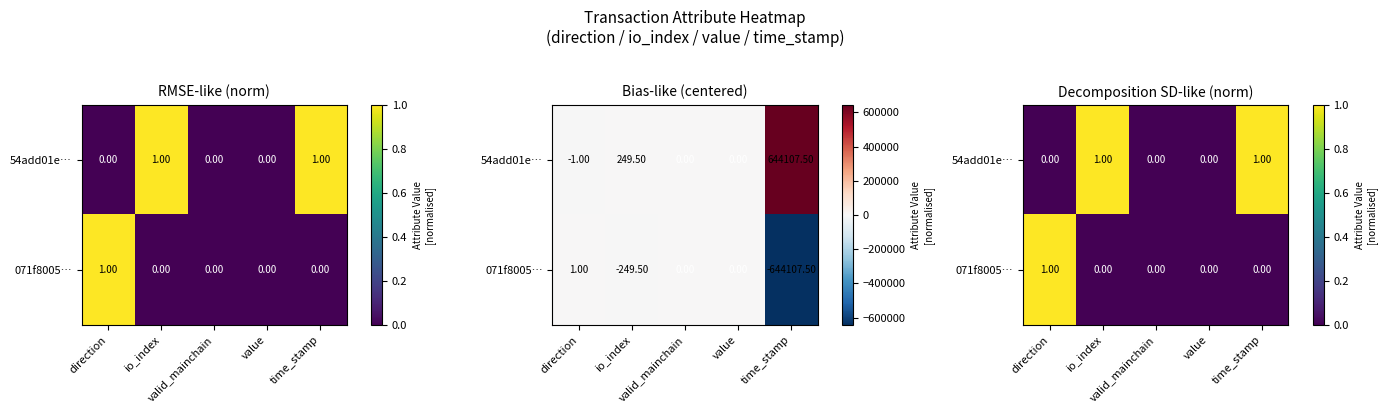

The value of 54add01e… at direction is 0. True or false?

True